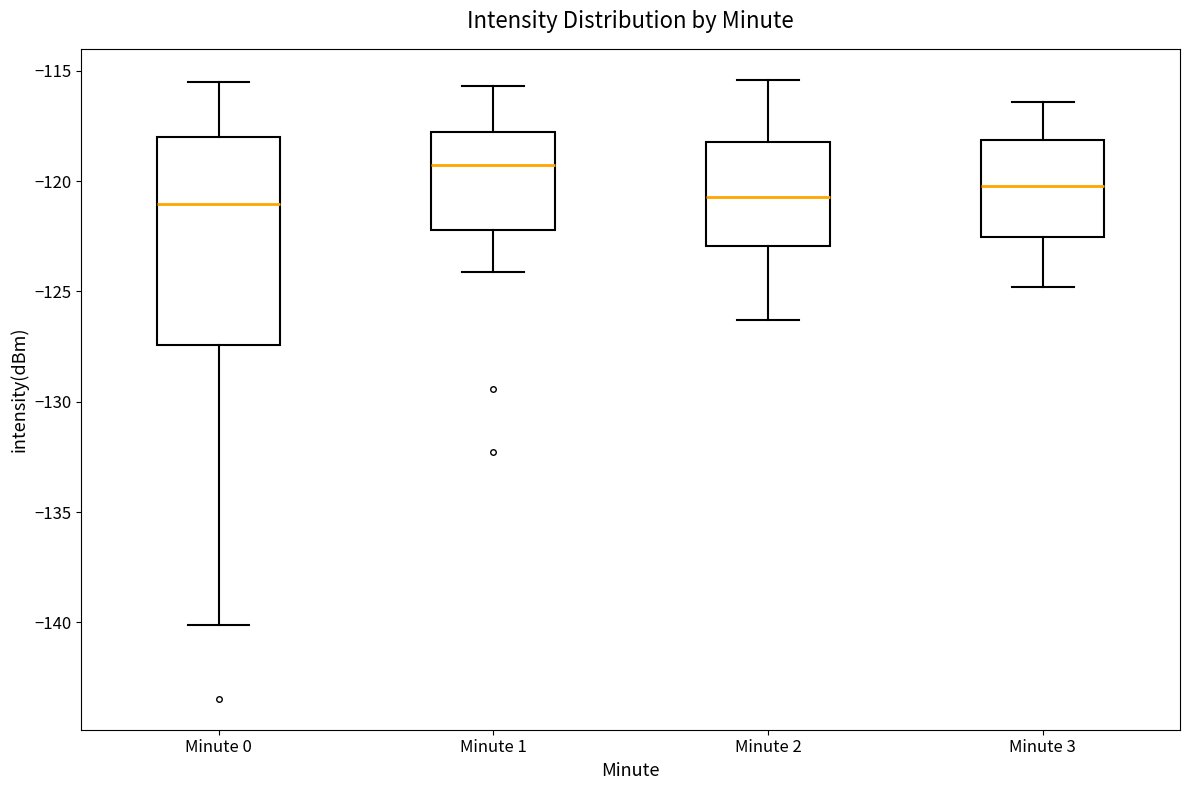

Comparing the boxes themselves (not the whiskers), which one is the tallest?

Minute 0